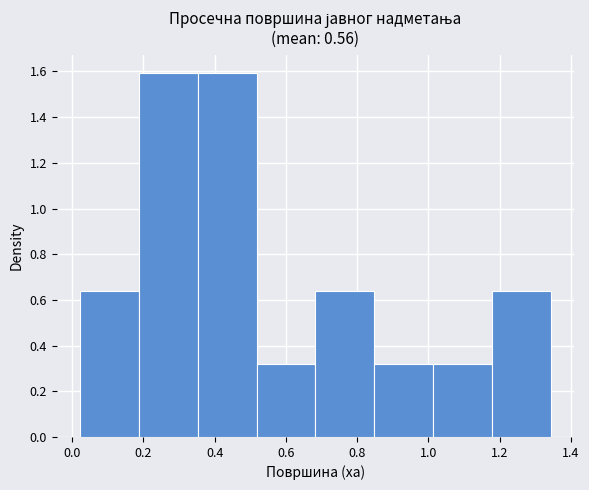

Reading left to right, list every bar in this chart as the range it spans on the x-axis followed by its height. Neither the bar edges nor the heights are printed on the chart, so give them approximately, as read against the axes.

0.02 to 0.18: 0.64
0.18 to 0.36: 1.60
0.36 to 0.52: 1.60
0.52 to 0.68: 0.32
0.68 to 0.84: 0.64
0.84 to 1.02: 0.32
1.02 to 1.18: 0.32
1.18 to 1.34: 0.64